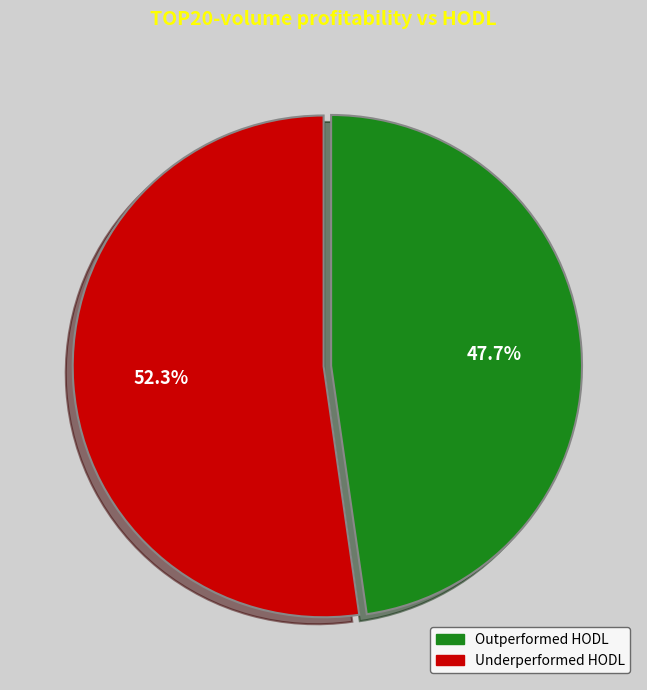

Is there any slice that represents more than half of the pie?

Yes